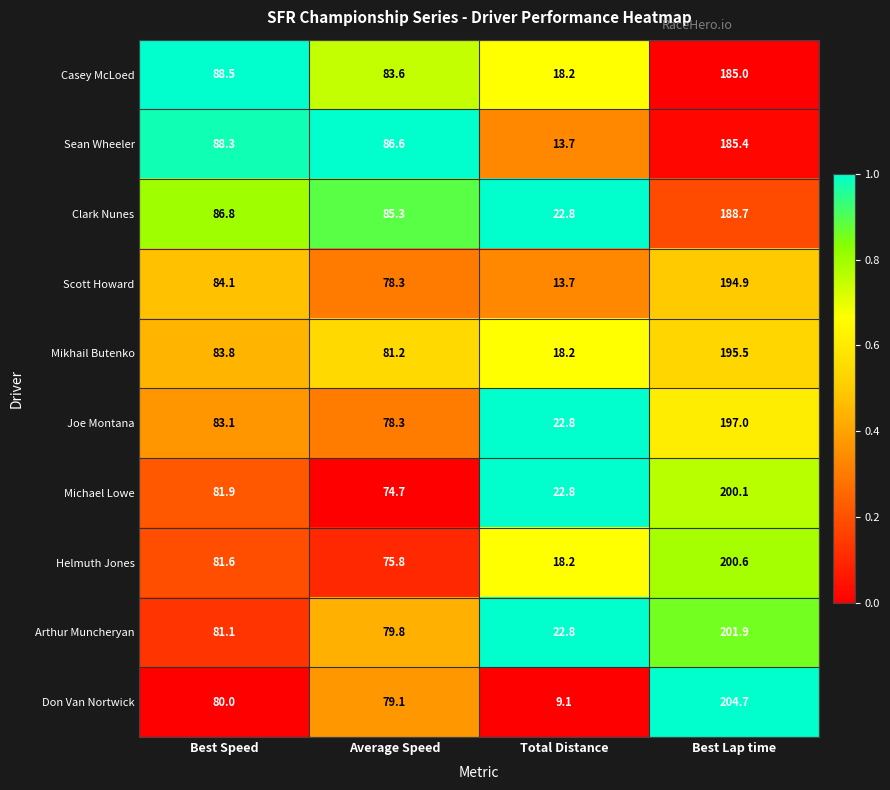

At which category is the sum across all series the highest?

Best Lap time